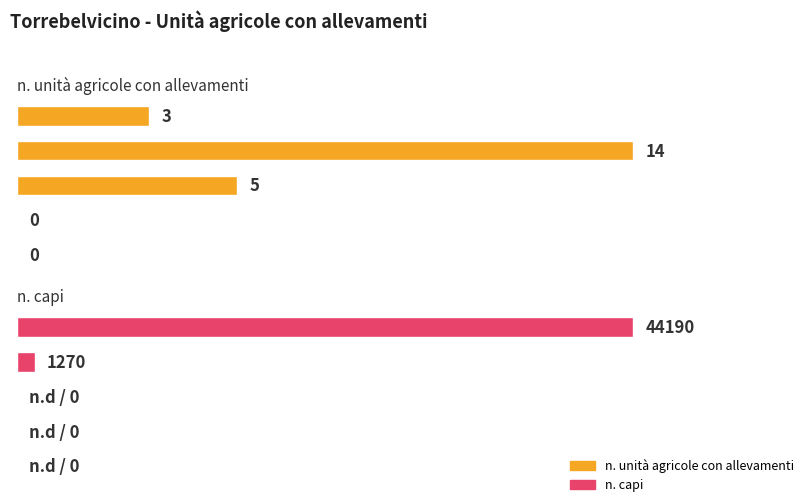

Where is n. unità agricole con allevamenti nearest to the value 7?

equini e altri